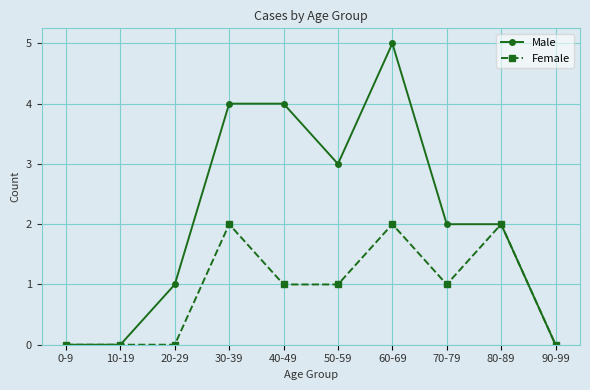

True or false: Female has a value of 0 at 10-19.

True